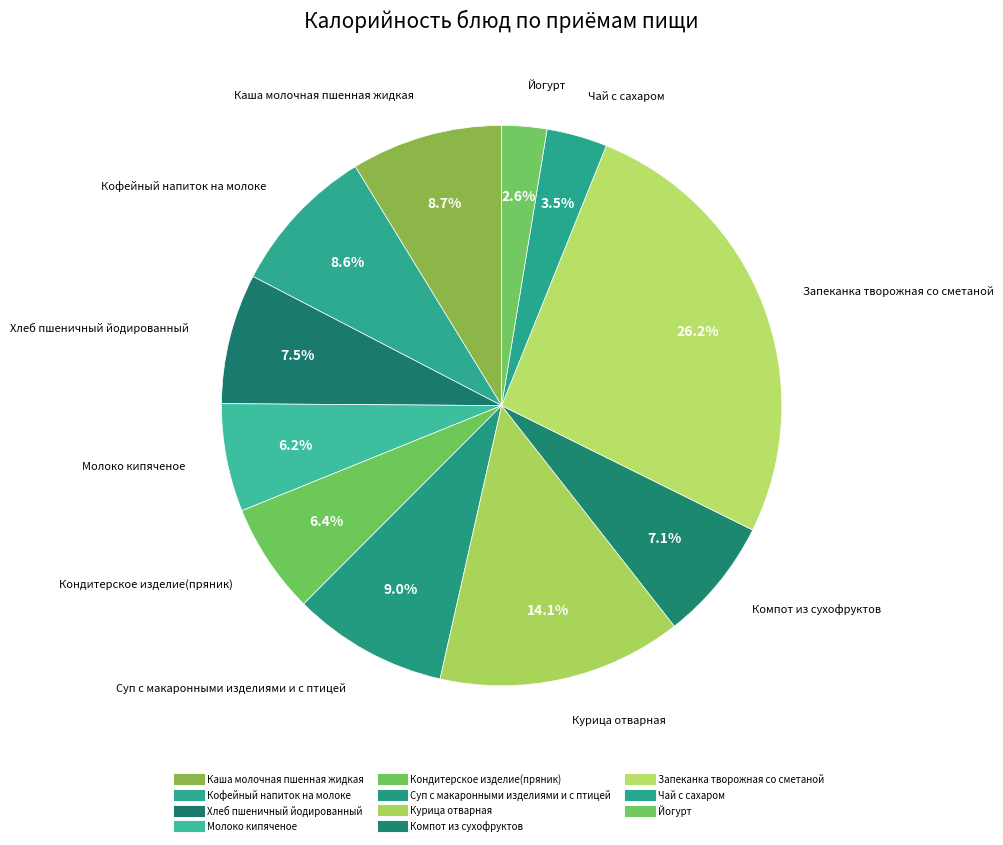

Rank the categories by value from lowest to highest.

Йогурт, Чай с сахаром, Молоко кипяченое, Кондитерское изделие(пряник), Компот из сухофруктов, Хлеб пшеничный йодированный, Кофейный напиток на молоке, Каша молочная пшенная жидкая, Суп с макаронными изделиями и с птицей, Курица отварная, Запеканка творожная со сметаной